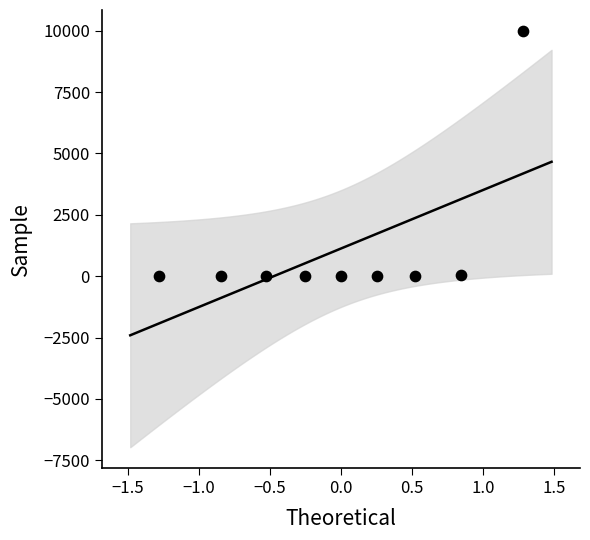

What is the range of Y values (max minus min)?

9986